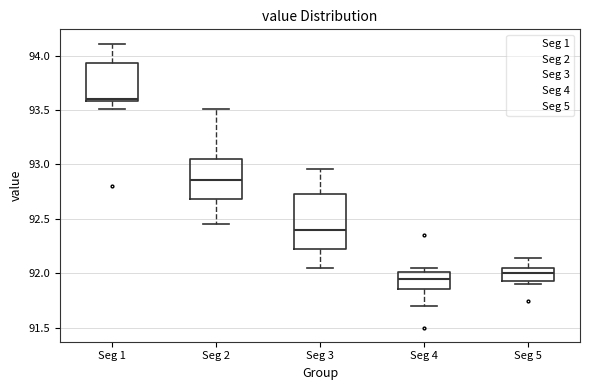

Reading left to right, transcribe this box plot: for each box, give where its median line is, the range the box spans, and where its two whiskers end, as read against the y-axis. The values are not printed on the chart, so give them approximately, as read against the axis.

Seg 1: median 93.60 (just above the box's lower edge), box 93.60 to 93.95, whiskers 93.50 to 94.10
Seg 2: median 92.85, box 92.70 to 93.05, whiskers 92.45 to 93.50
Seg 3: median 92.40, box 92.20 to 92.75, whiskers 92.05 to 92.95
Seg 4: median 91.95, box 91.85 to 92.00, whiskers 91.70 to 92.05
Seg 5: median 92.00, box 91.95 to 92.05, whiskers 91.90 to 92.15